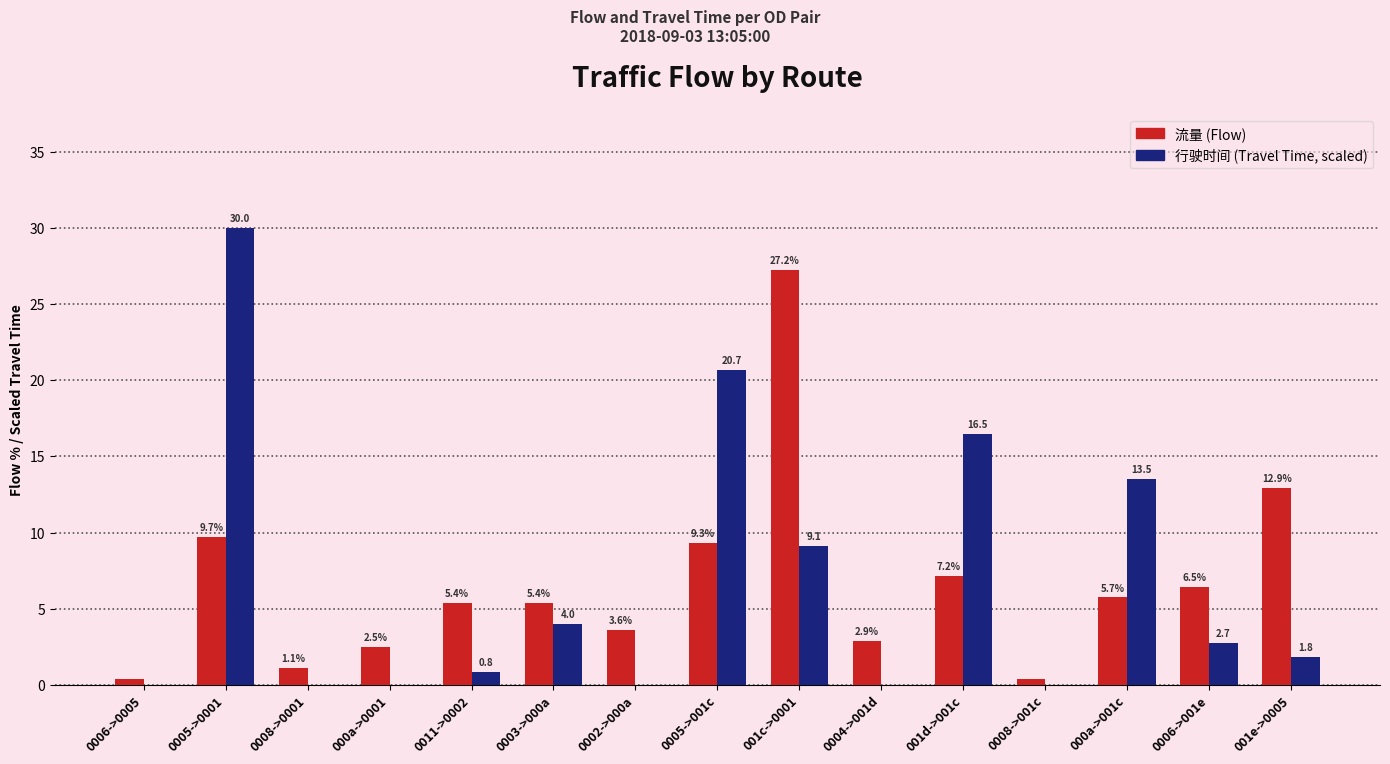

What is the total value across all series at 0005->0001?

39.7